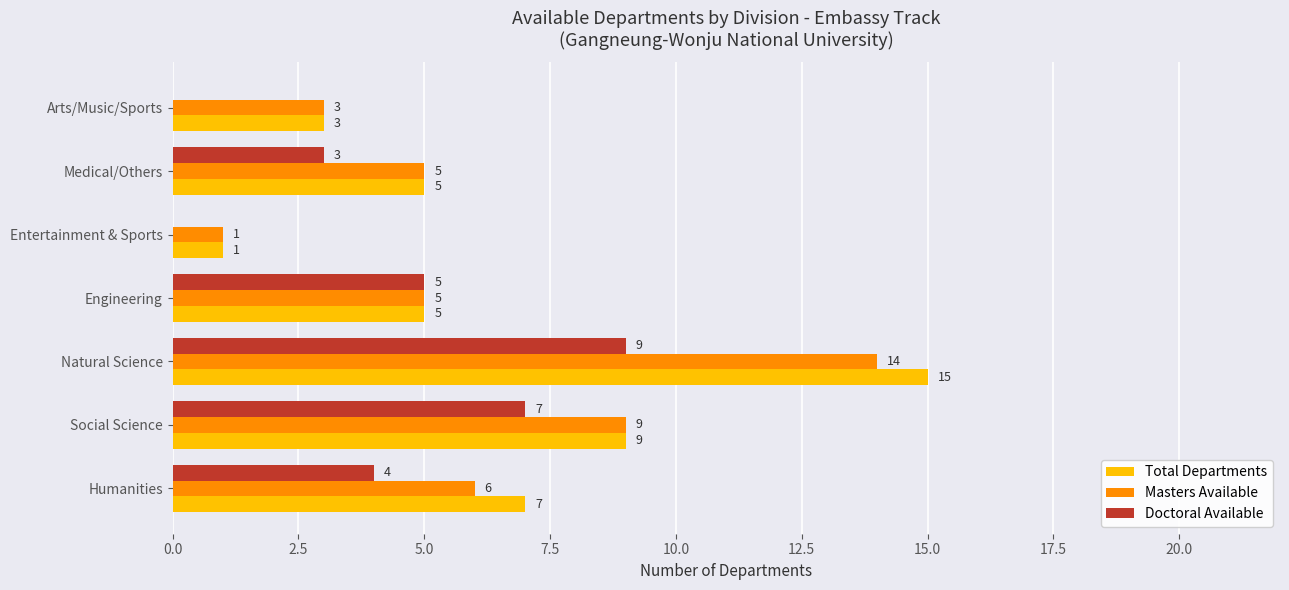

Between Humanities and Medical/Others, which series saw the biggest shift?

Total Departments